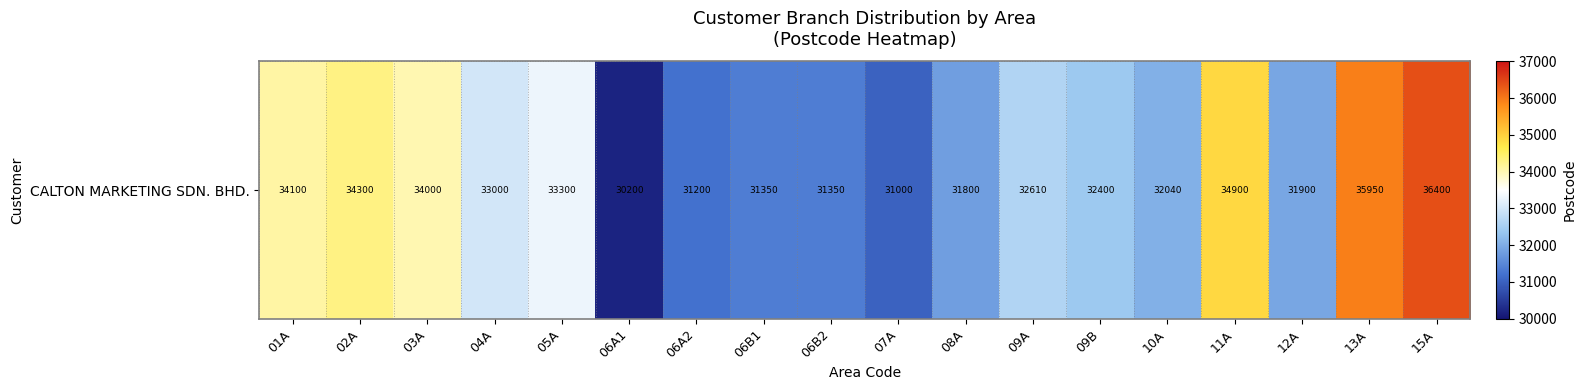

Reading right to left, list all the values displayed in this chart.

36400	35950	31900	34900	32040	32400	32610	31800	31000	31350	31350	31200	30200	33300	33000	34000	34300	34100